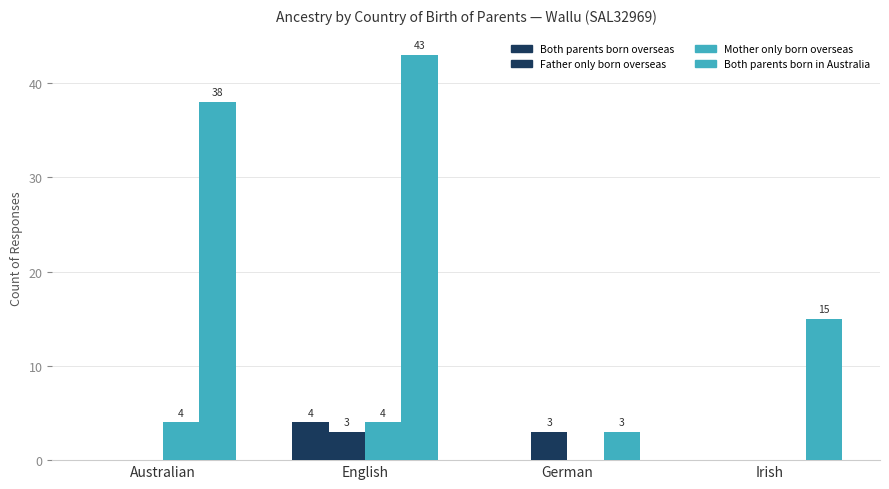

Are the bars grouped side by side (vs. stacked)?

Yes